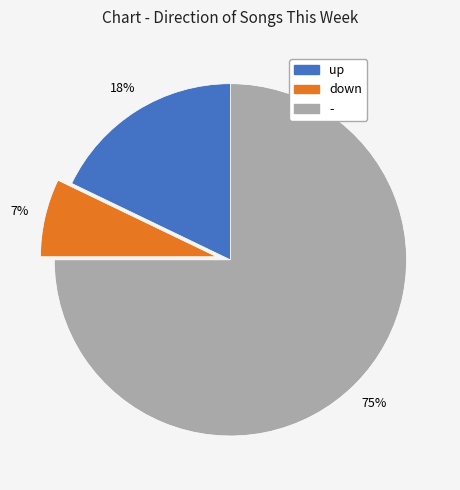

Does down account for over 50% of the chart?

No